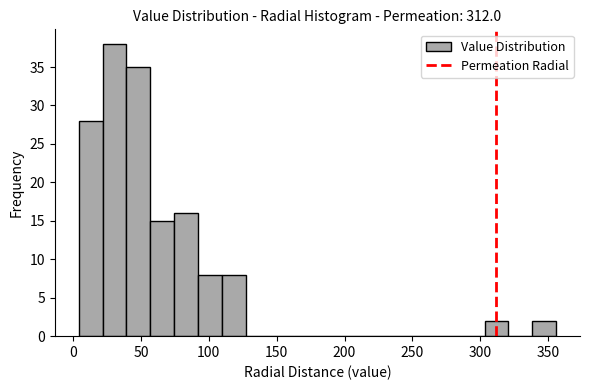

Around what value on the x-axis is the tallest bar? Give the approximate position of its centre, as read against the axis.

30